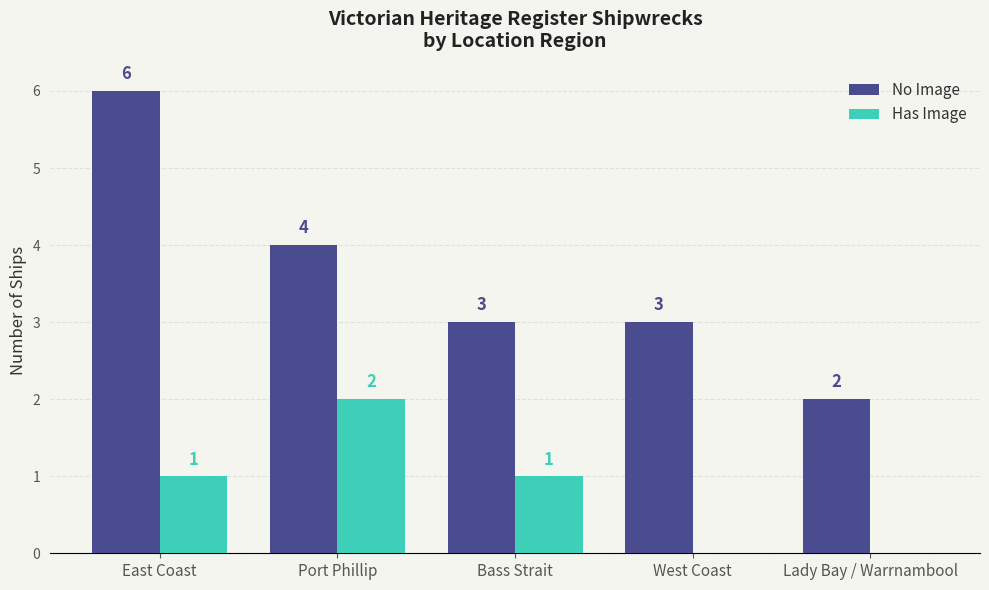

What is the sum of all Has Image values?

4